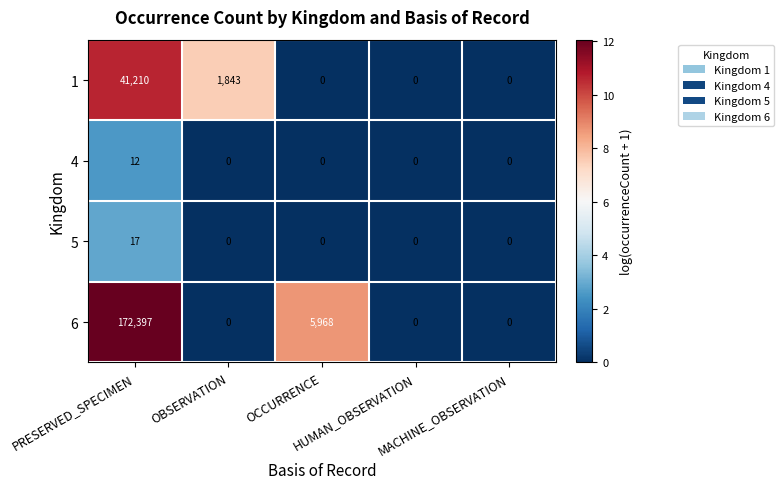

Rank the series by their maximum value, from lowest to highest.

4, 5, 1, 6